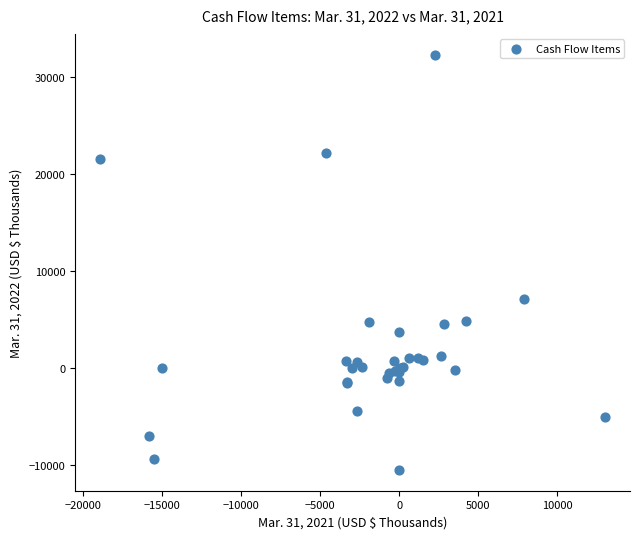

What Y value in the scatter plot is closest to 10908?

7097